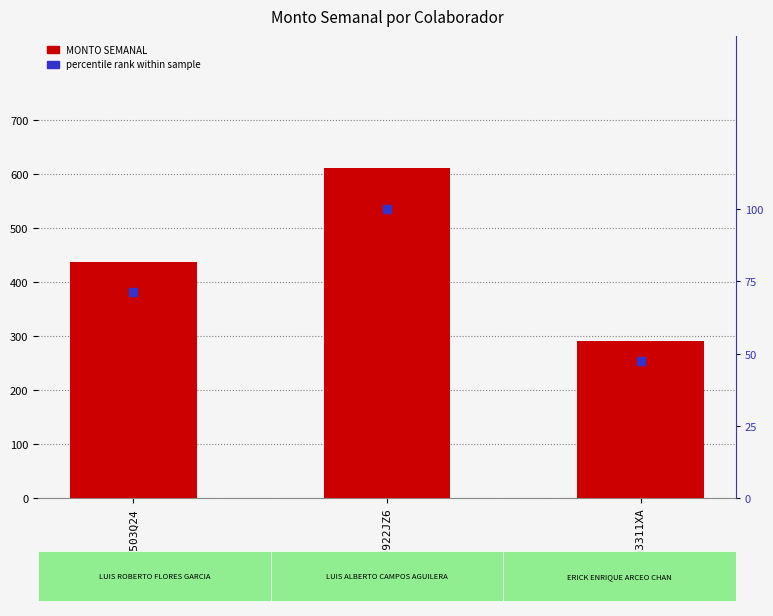

Which series has the largest total across all categories?

MONTO SEMANAL